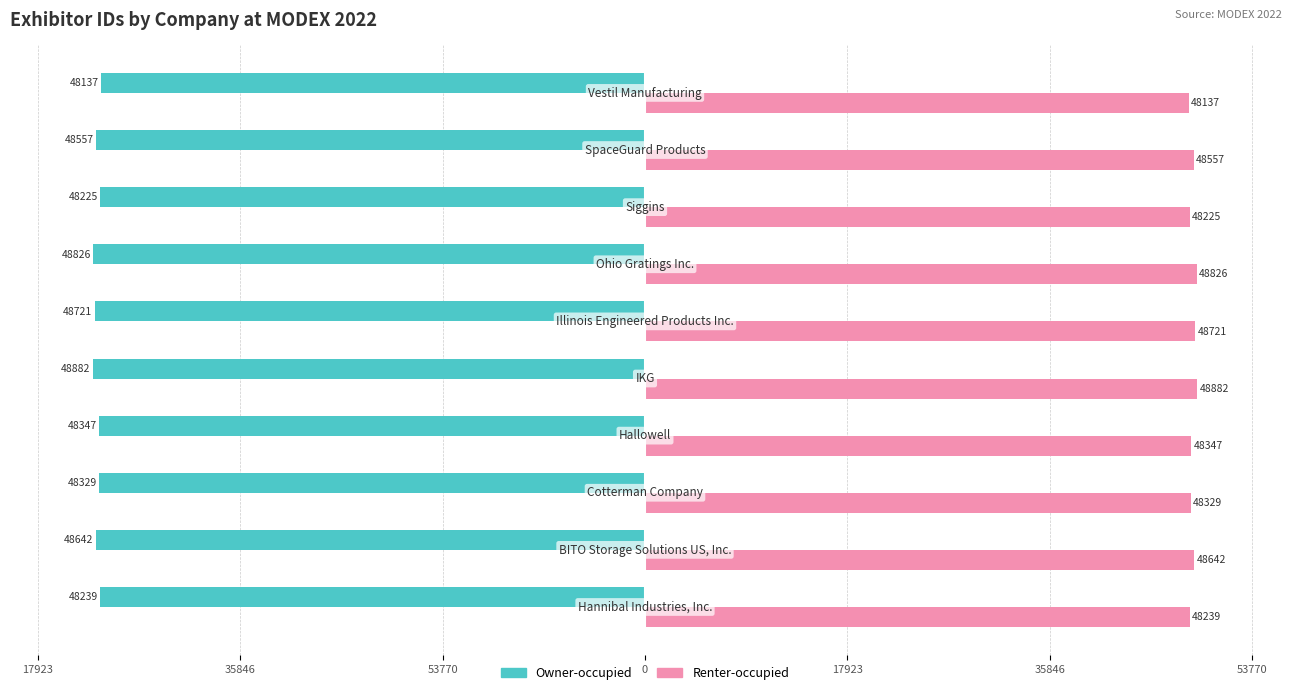

What are all the series names shown in the legend?

Owner-occupied, Renter-occupied